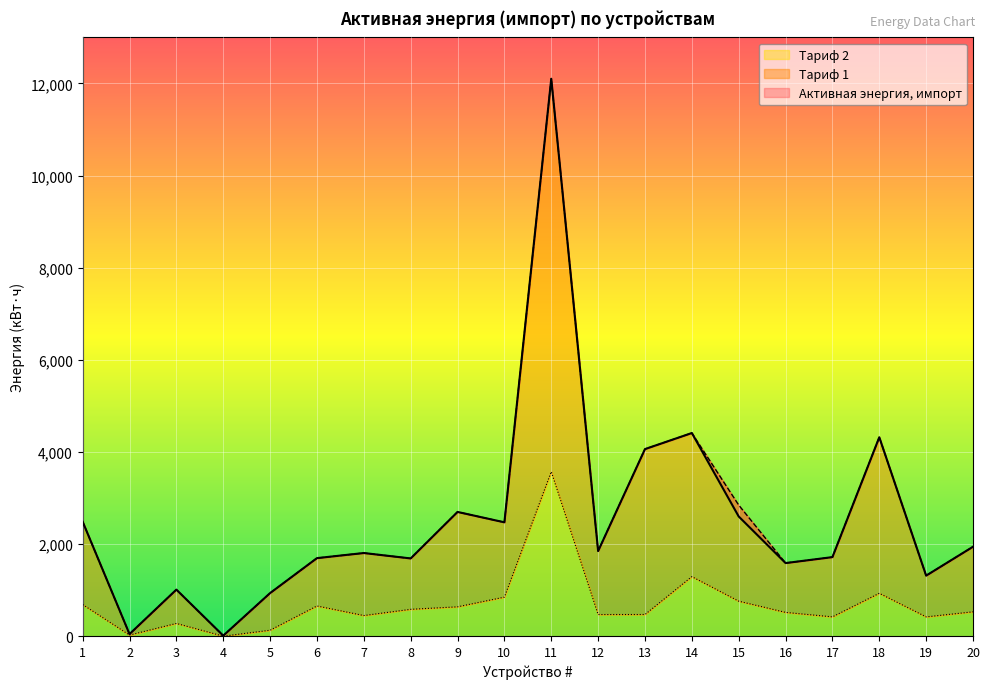

What value does the Тариф 1 series have at 12?

1849.2